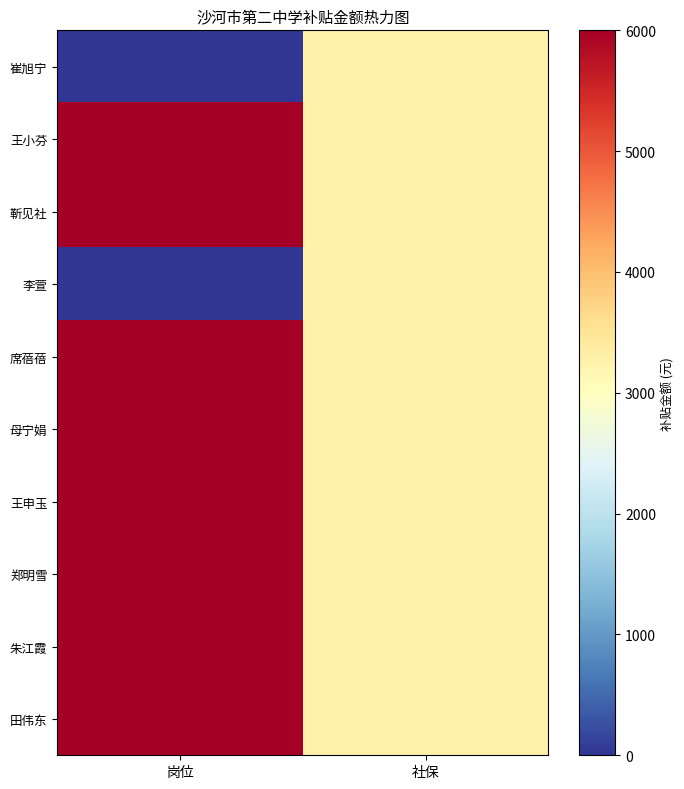

At how many categories does at least one series exceed 1819?

2